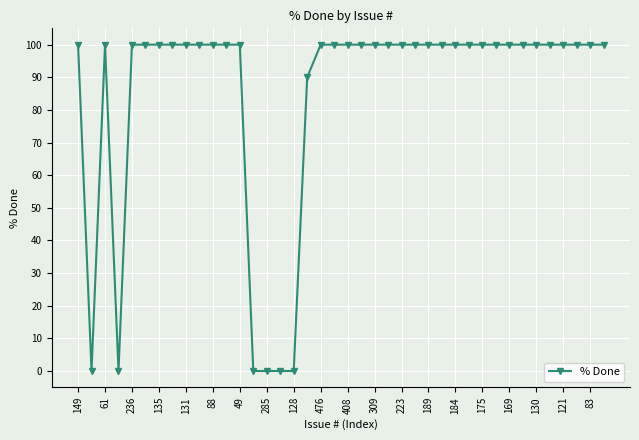

What is the maximum value shown in the chart?

100